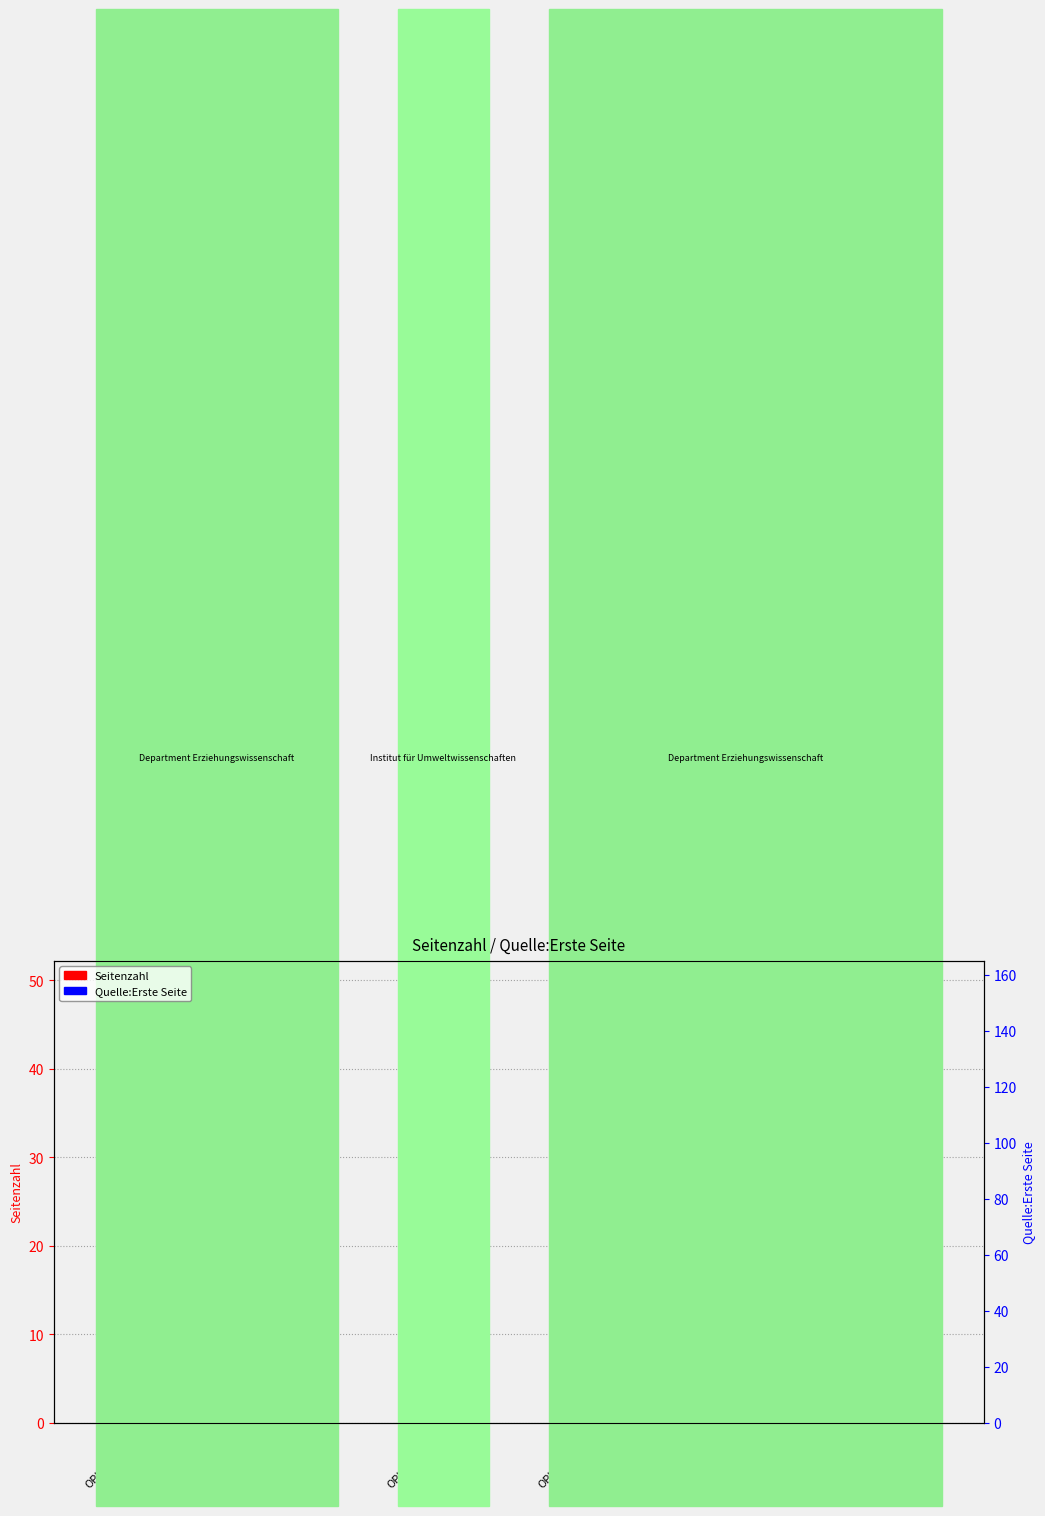

What are all the series names shown in the legend?

Seitenzahl, Quelle:Erste Seite